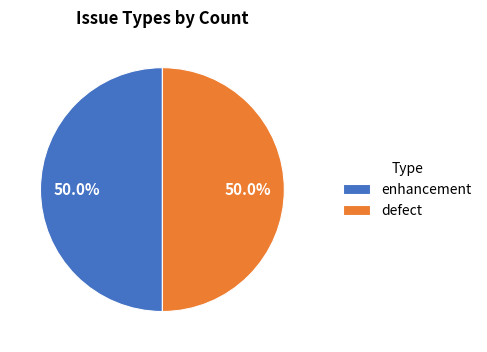

How many segments does this pie chart have?

2